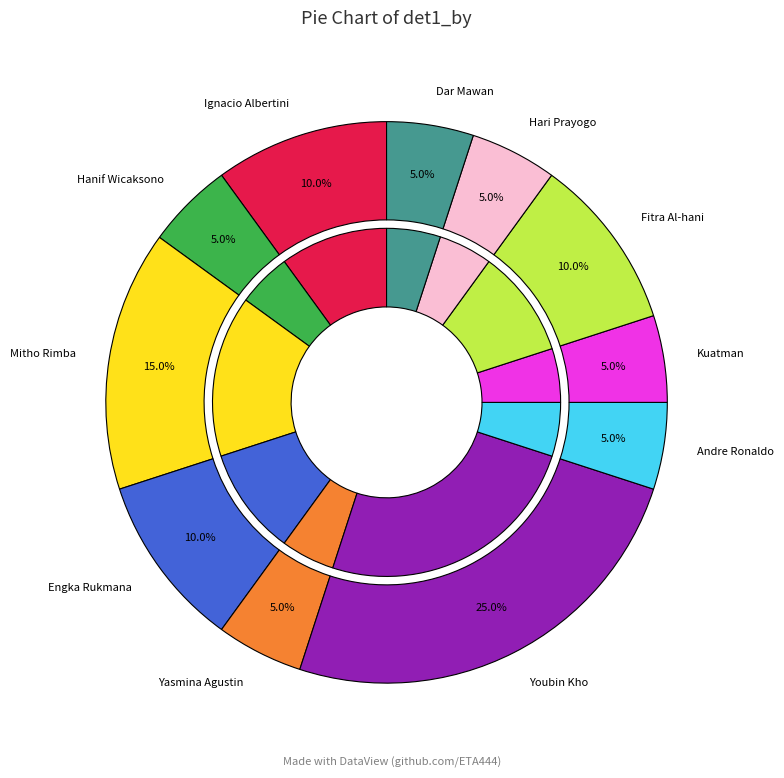

Combined, do Fitra Al-hani and Youbin Kho account for over 50%?

No